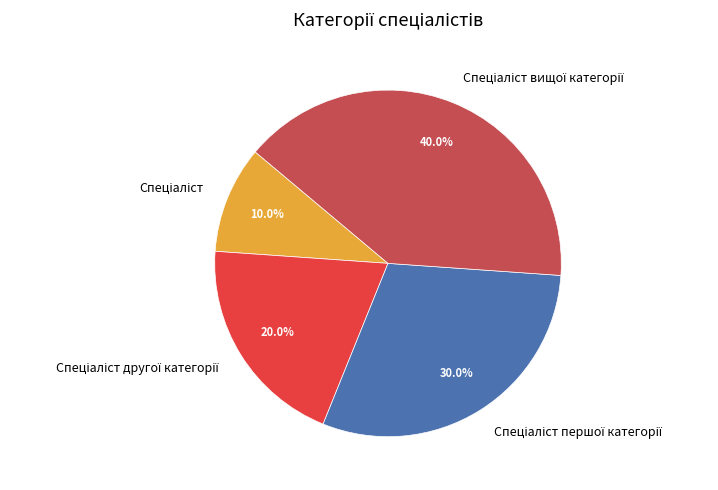

Does any single category account for the majority?

No